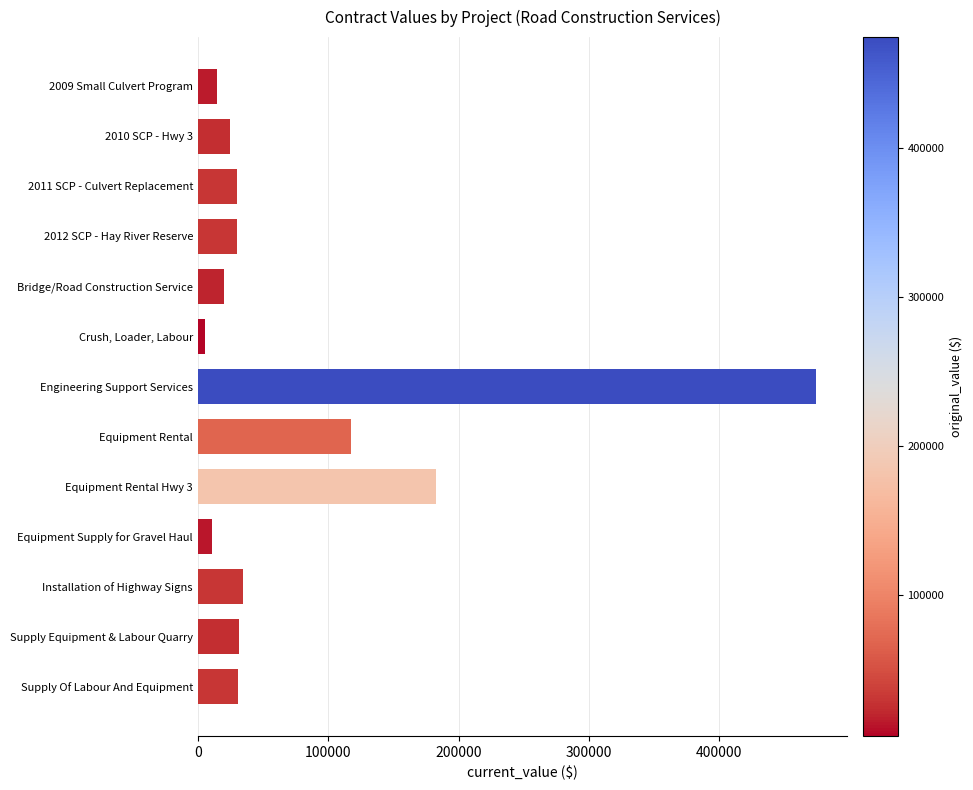

What value does the data have at Supply Of Labour And Equipment?

30675.0